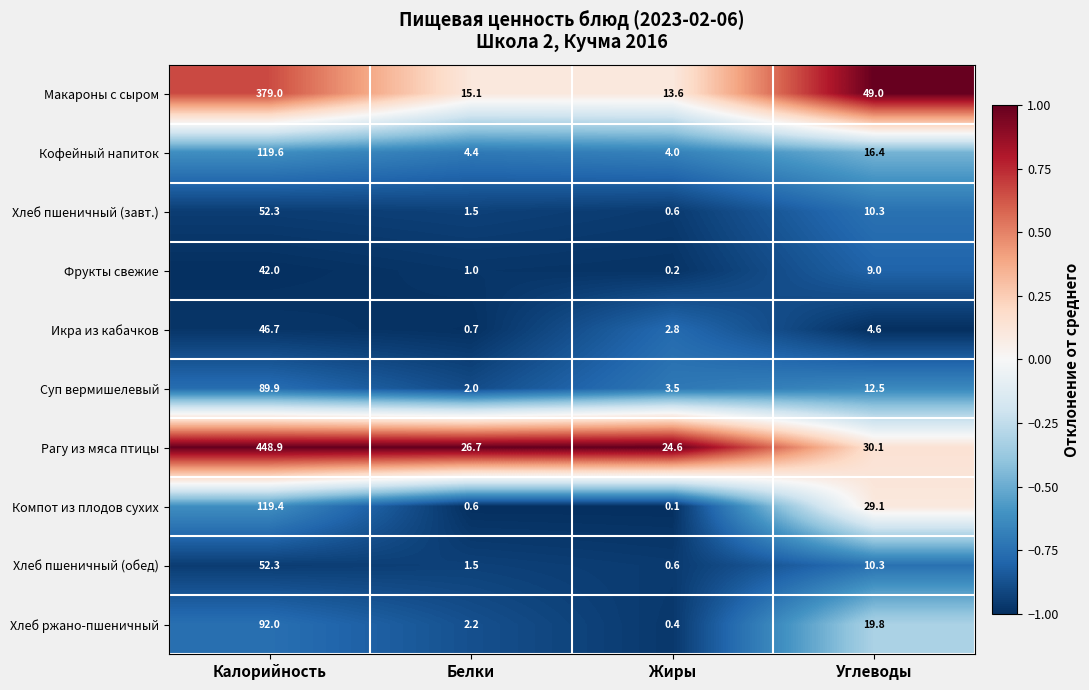

List the labels in order of Фрукты свежие value, smallest first.

Жиры, Белки, Углеводы, Калорийность